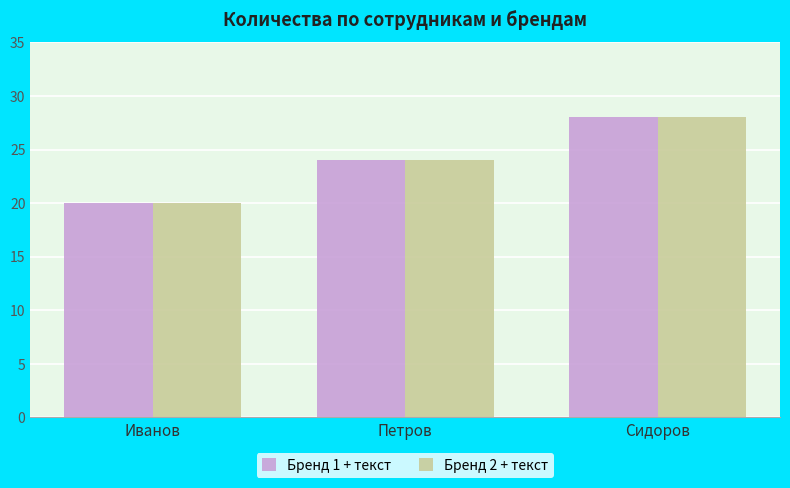

At which category is the sum across all series the highest?

Сидоров